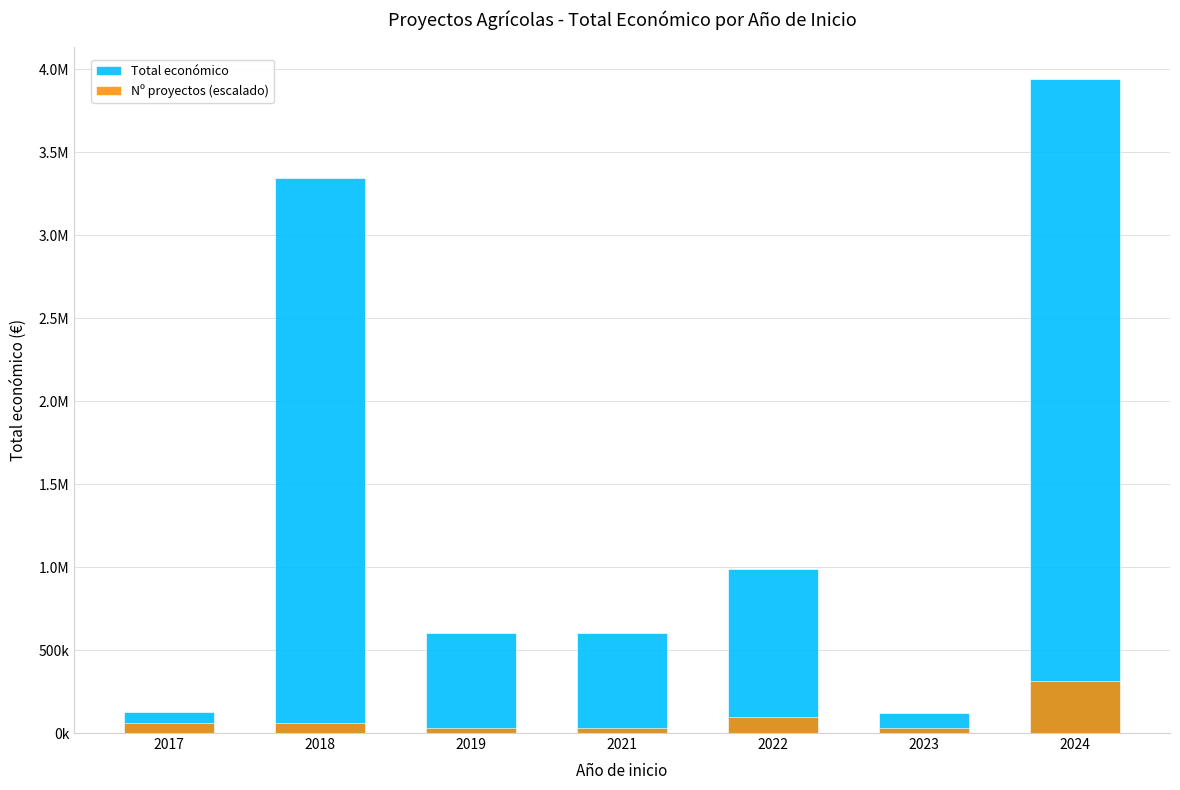

Reading left to right, transcribe all the data shown in this chart.

Total económico: 124994.0	3341511.0	600000.0	600000.0	990390.0	119999.0	3938529.0
Nº proyectos (escalado): 63016.5	63016.5	31508.2	31508.2	94524.7	31508.2	315082.3